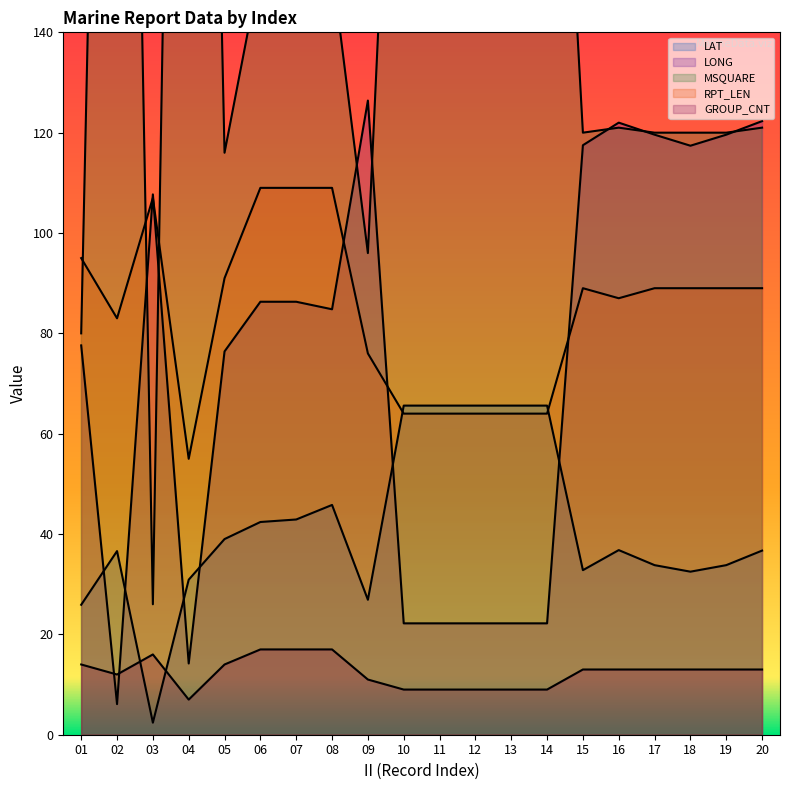

What is the difference between the highest and lowest values at 02?

401.9